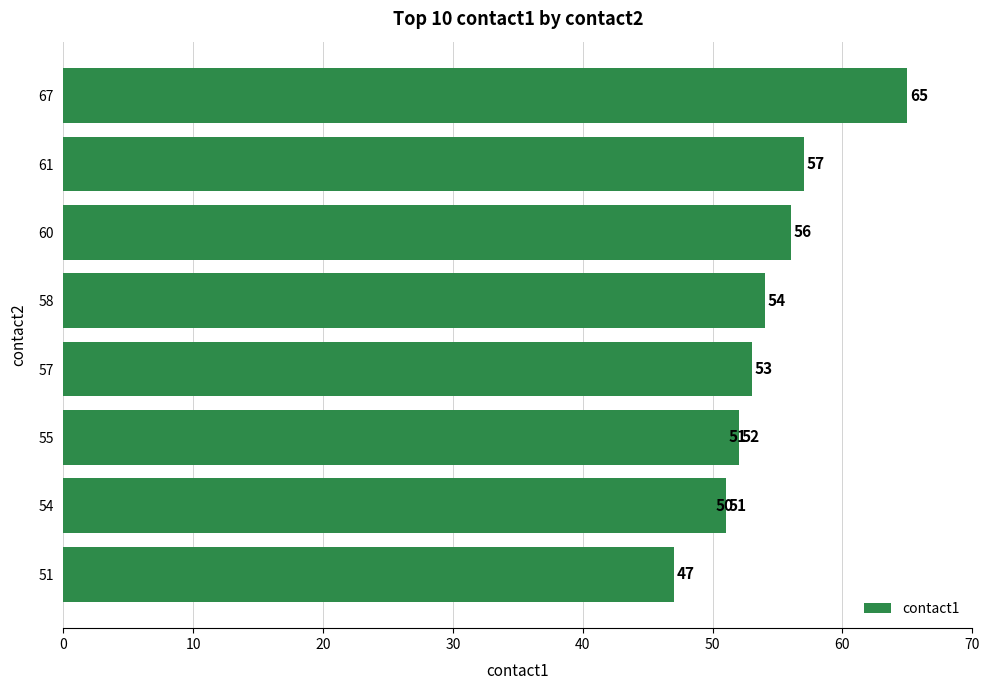

What is the value of the 7th bar from the left?

51